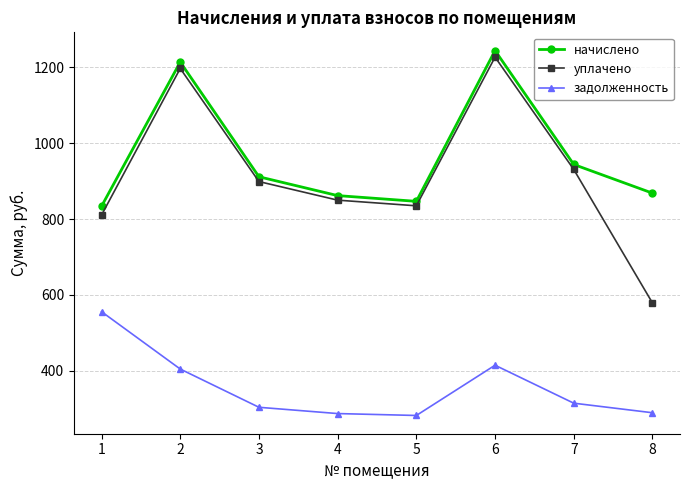

At which label does начислено reach its minimum?

1